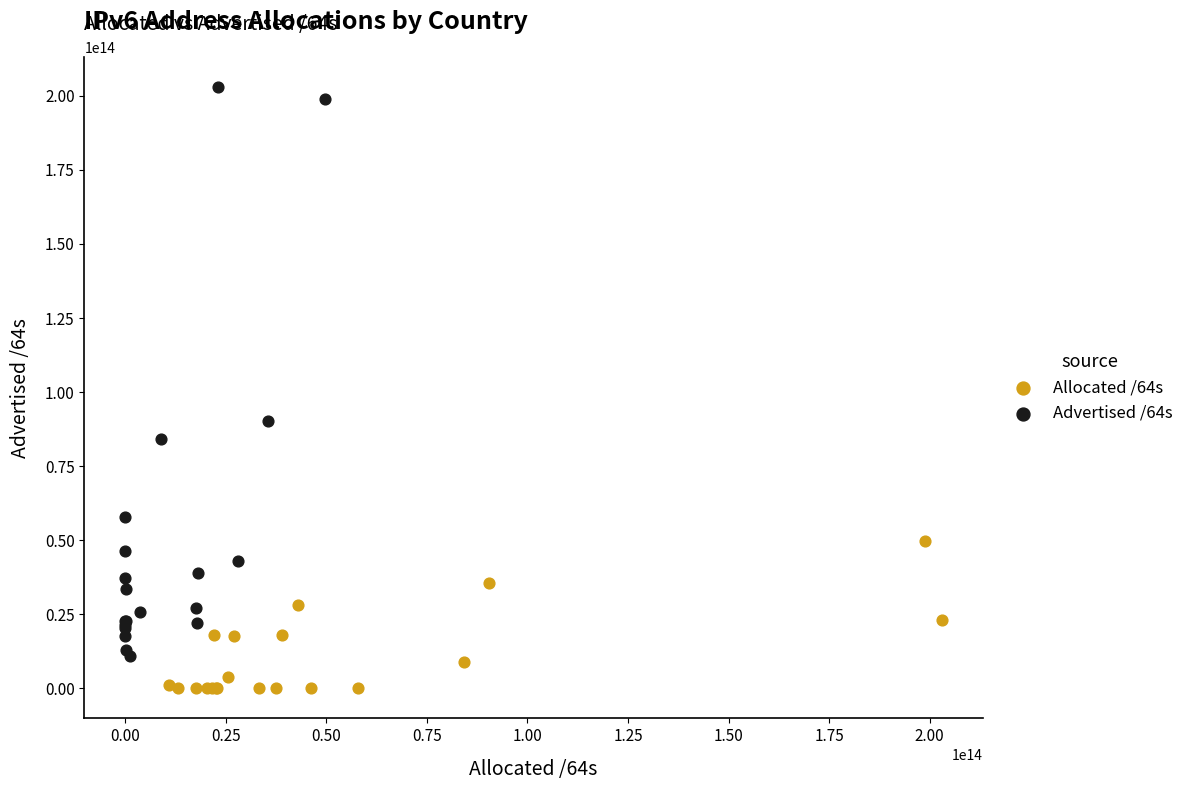

Which series has the widest spread of Y values?

Advertised /64s